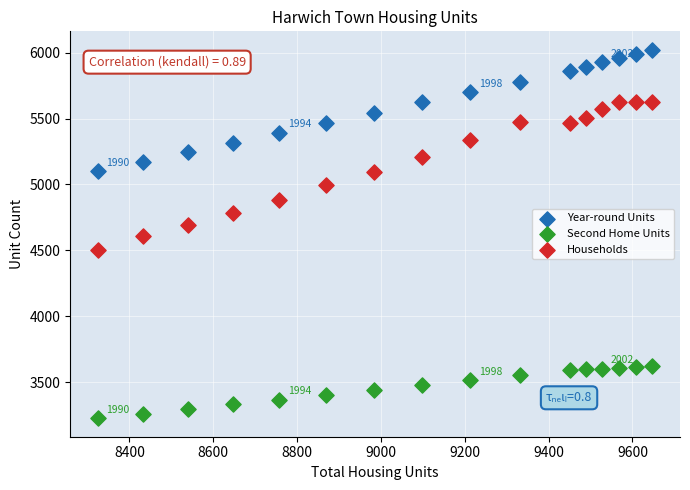

Across all data points, what is the range of Y values (max minus min)?

2797.4